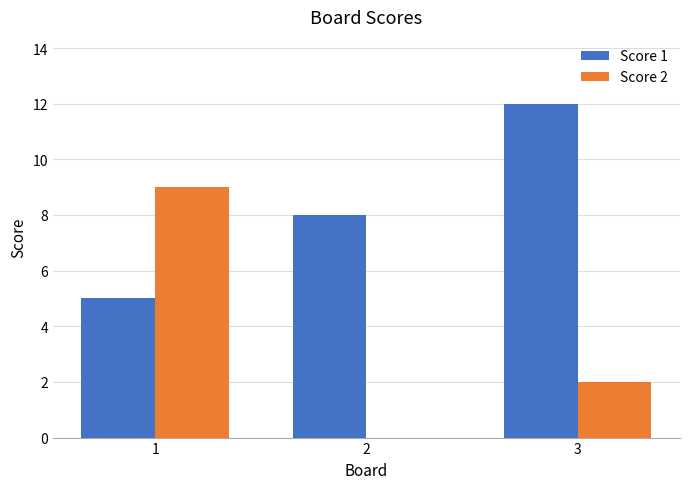

What is the spread (max minus min) of values at 1?

4